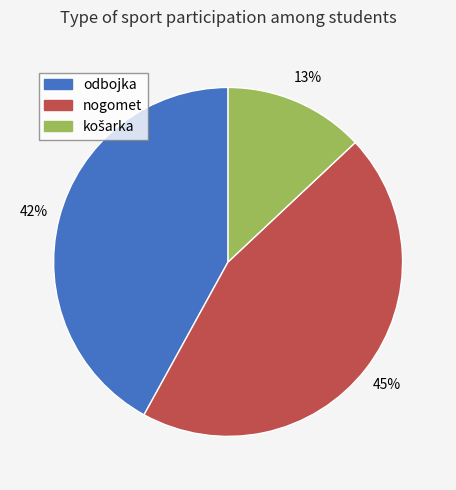

Is it true that odbojka is 42% of the pie?

True